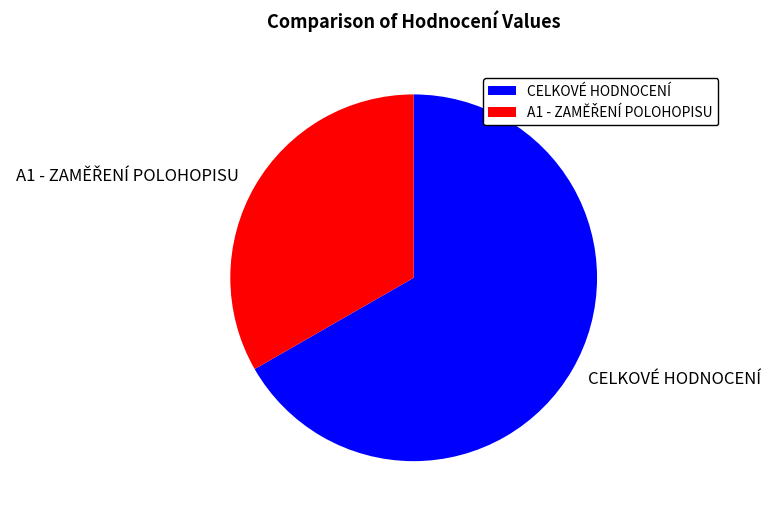

Which slice represents more than half of the pie?

CELKOVÉ HODNOCENÍ